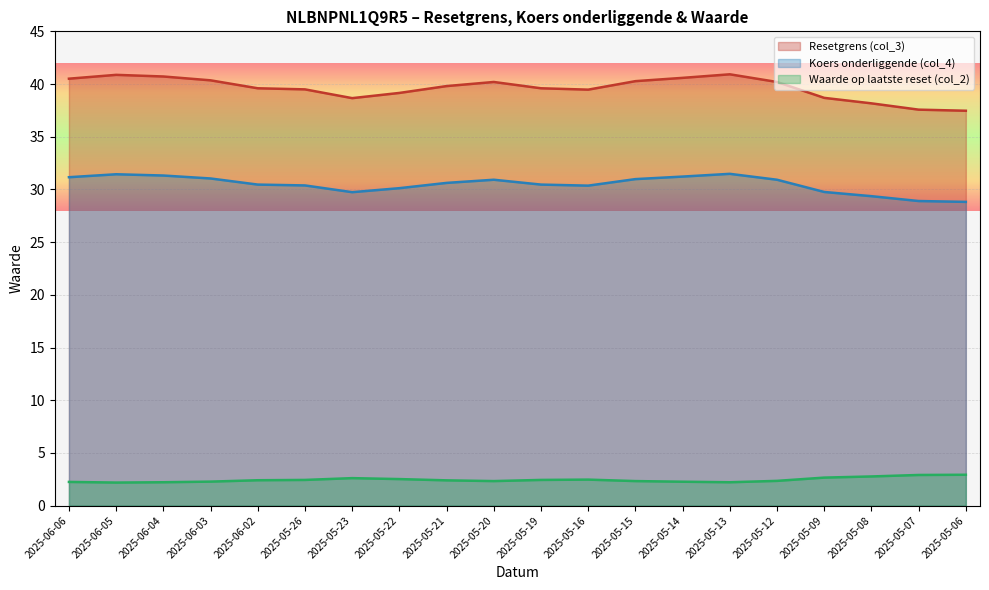

Rank the categories by Resetgrens (col_3) value from lowest to highest.

2025-05-06, 2025-05-07, 2025-05-08, 2025-05-23, 2025-05-09, 2025-05-22, 2025-05-16, 2025-05-26, 2025-06-02, 2025-05-19, 2025-05-21, 2025-05-20, 2025-05-12, 2025-05-15, 2025-06-03, 2025-06-06, 2025-05-14, 2025-06-04, 2025-06-05, 2025-05-13